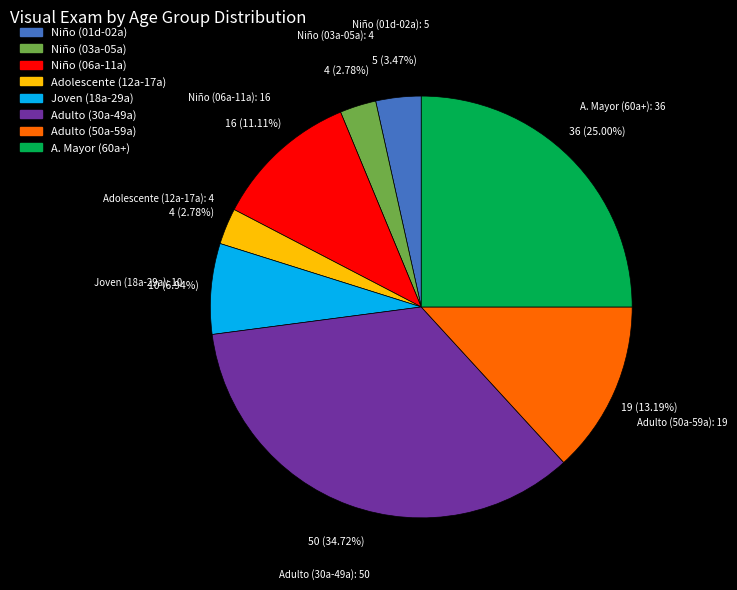

To the nearest percent, what percentage of the pie is Joven (18a-29a)?

7%